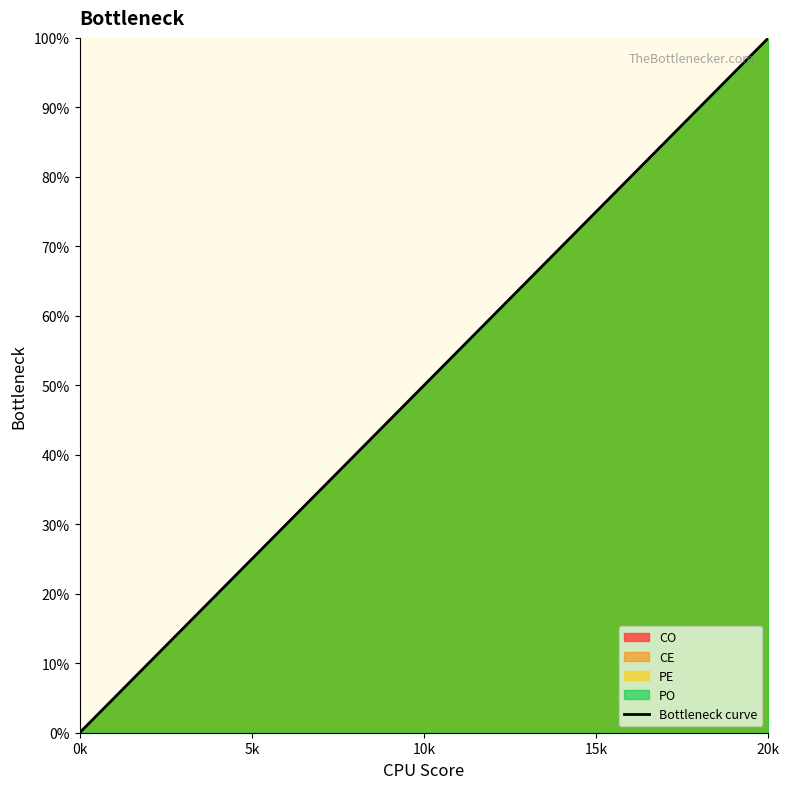

Reading left to right, list all the values displayed in this chart.

0.0	5.0	10.0	15.0	20.0	25.0	30.0	35.0	40.0	45.0	50.0	55.0	60.0	65.0	70.0	75.0	80.0	85.0	90.0	95.0	100.0